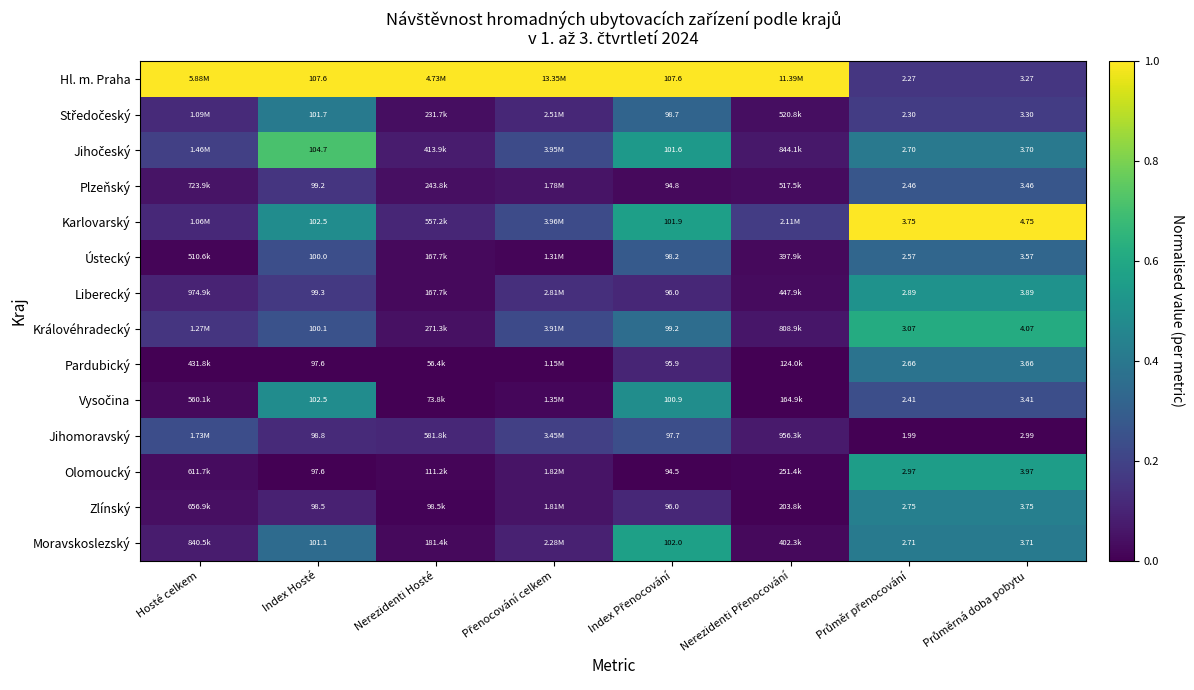

At which label is Středočeský closest to 0?

Nerezidenti Přenocování